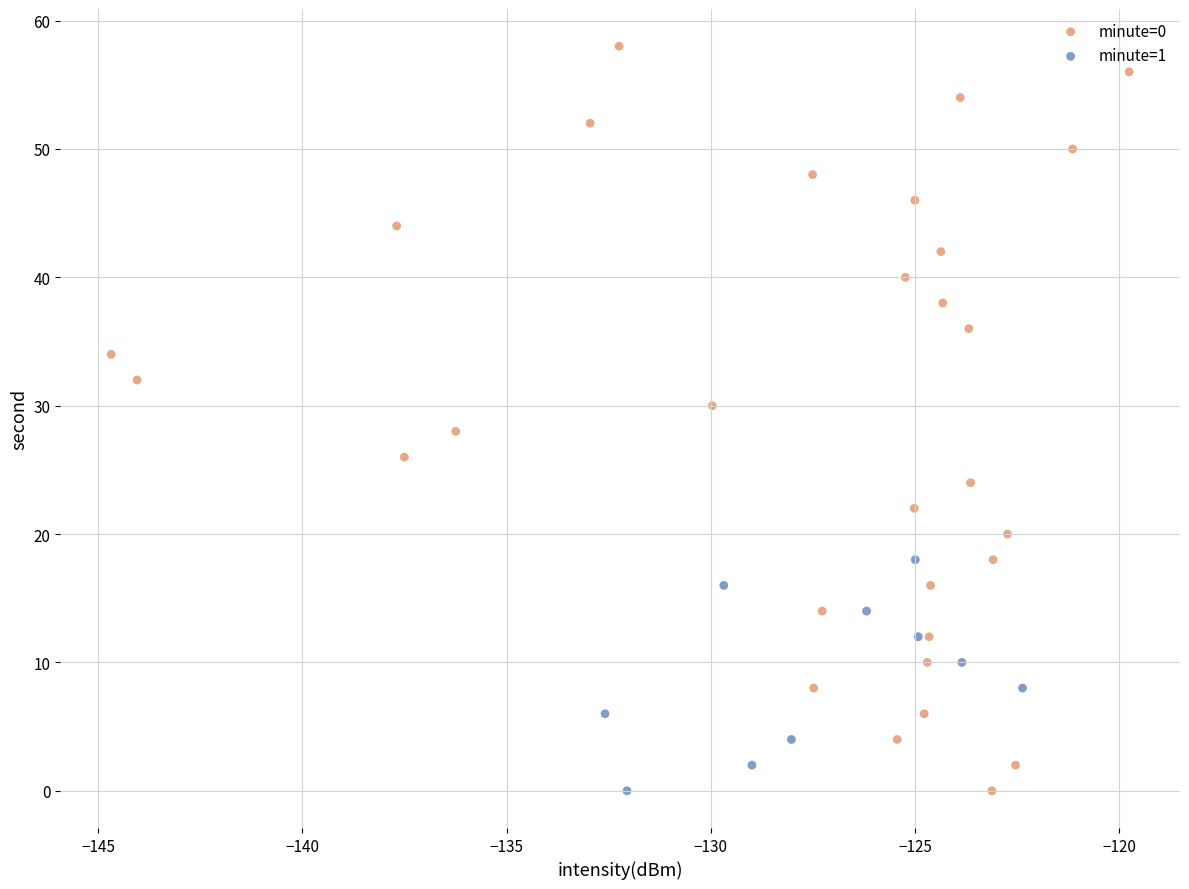

Which series has the largest Y range (max minus min)?

minute=0